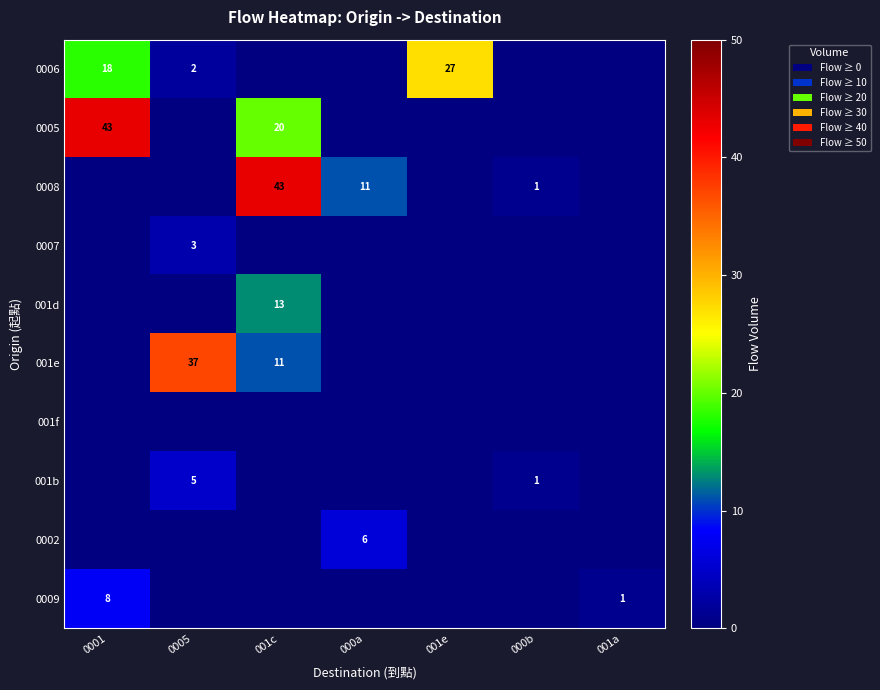

The value of 001b at 0005 is 5. True or false?

True